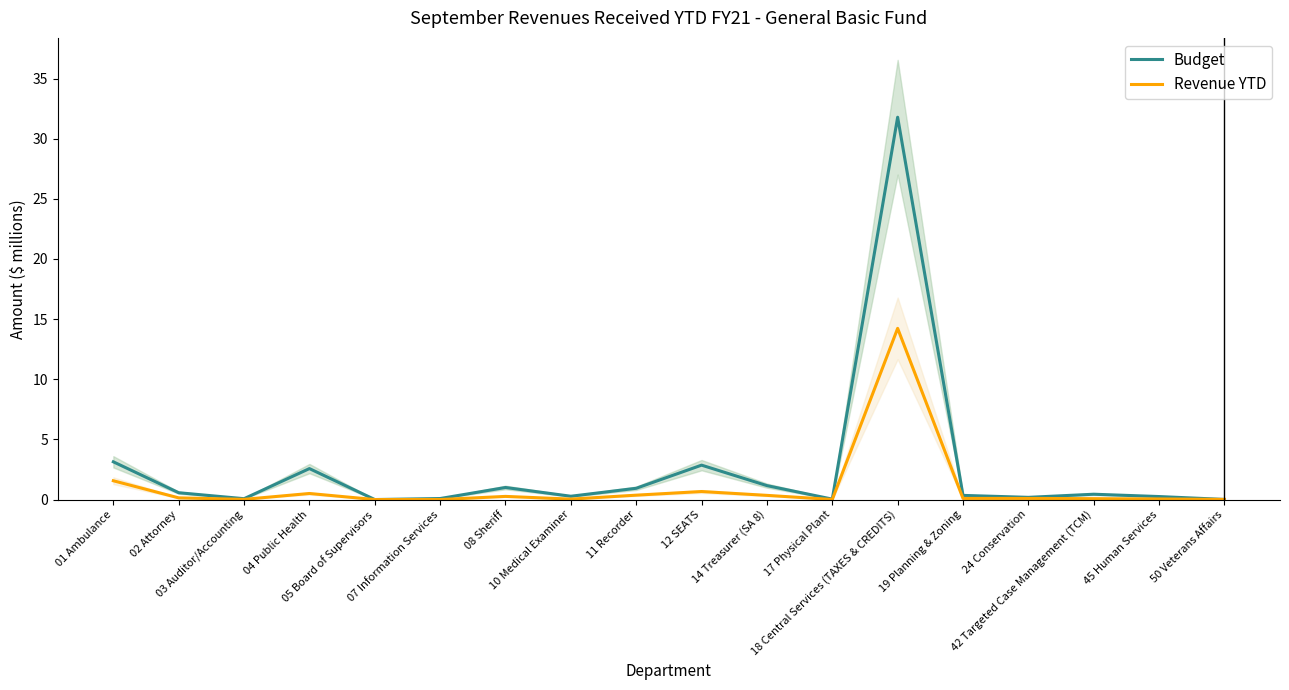

What is the difference between the second highest and minimum values in the Revenue YTD series?

1.6